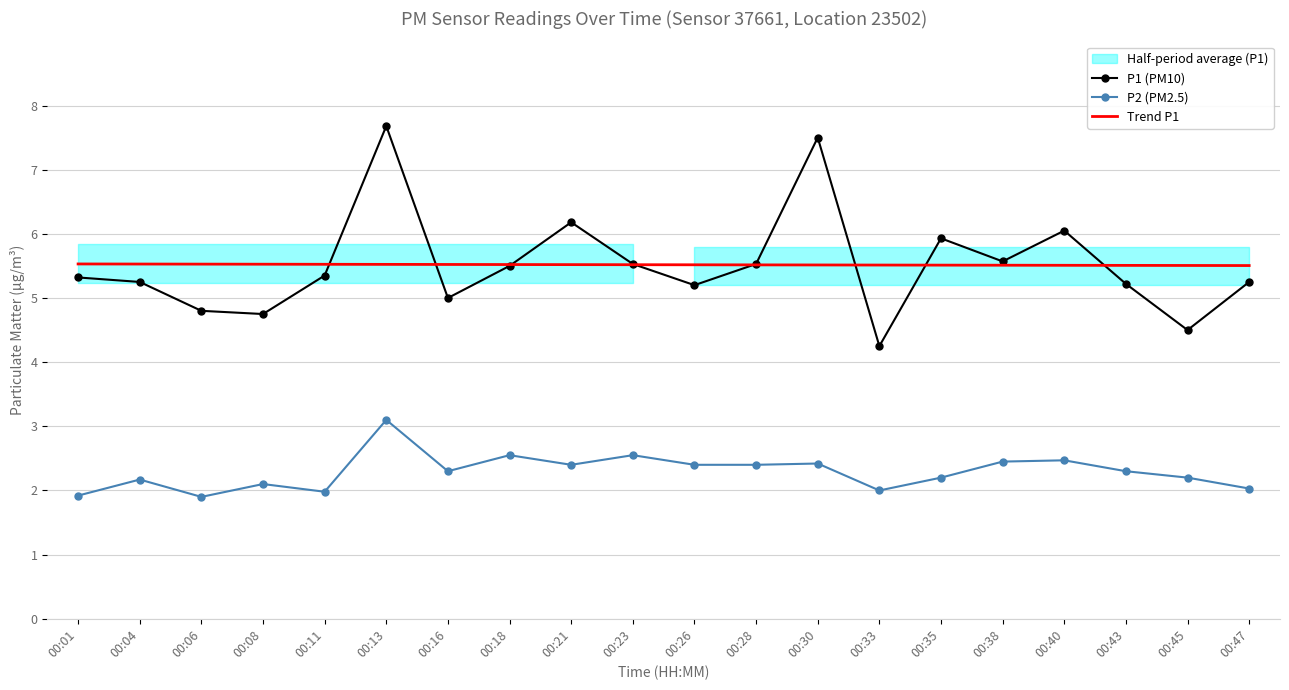

Which series changed the most between 00:21 and 00:23?

P1 (PM10)